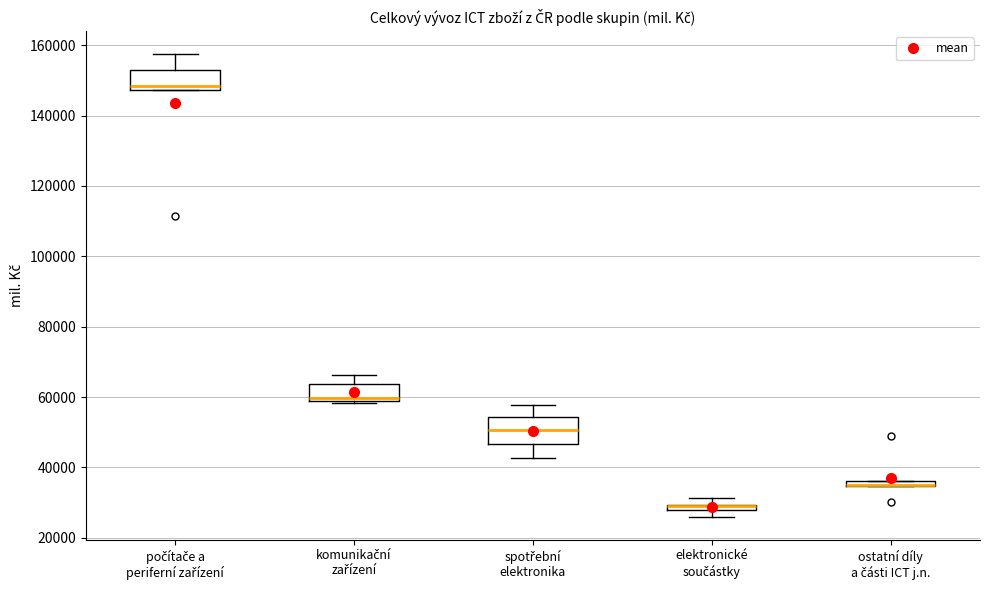

Comparing the boxes themselves (not the whiskers), which one is the tallest?

spotřební elektronika